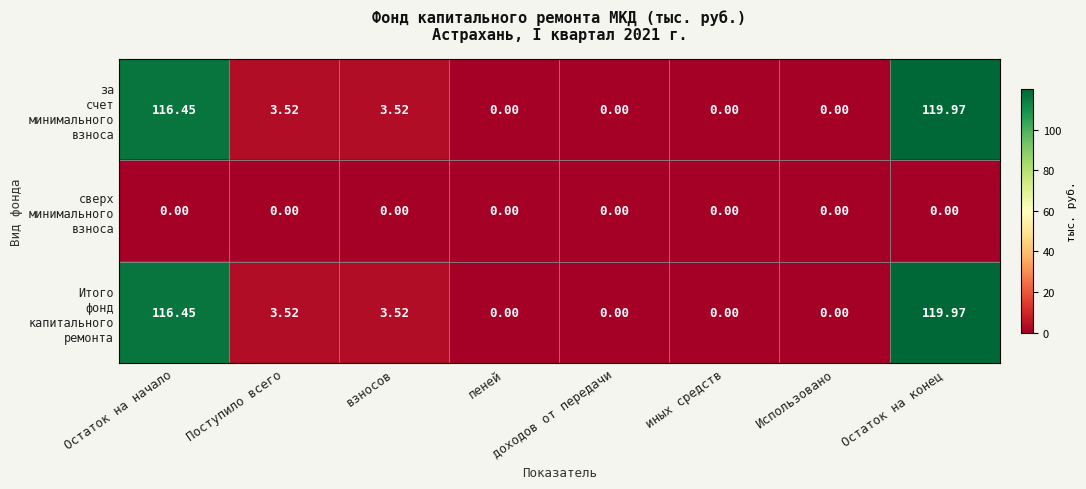

At which category is the sum across all series the highest?

Остаток на конец